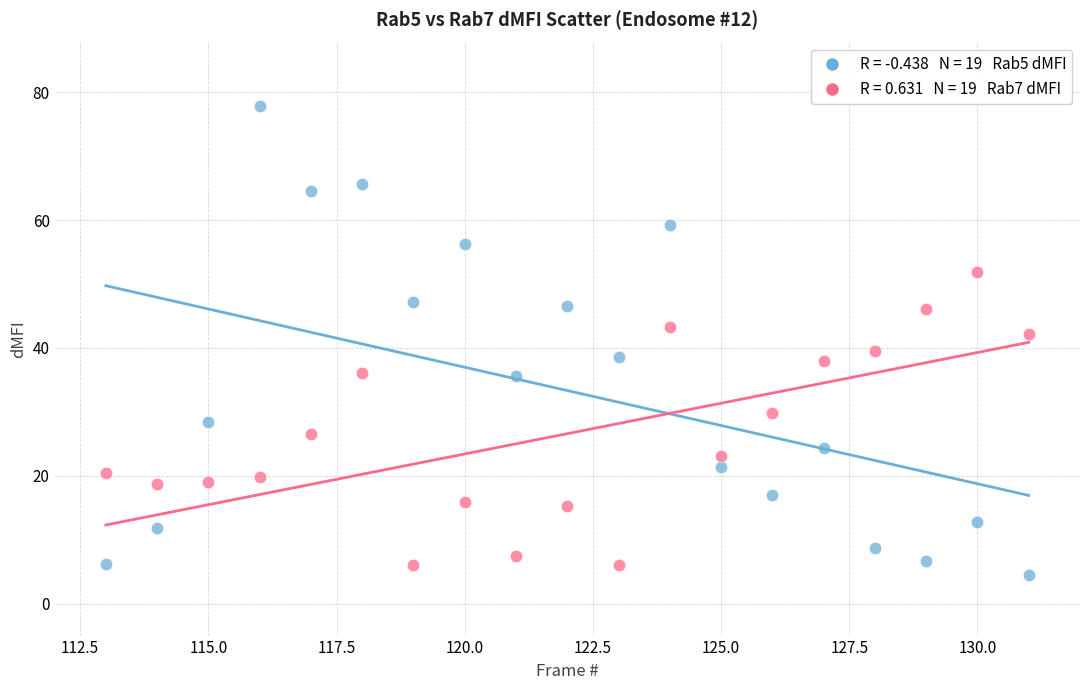

Across all data points, what is the range of X values (max minus min)?

18.0